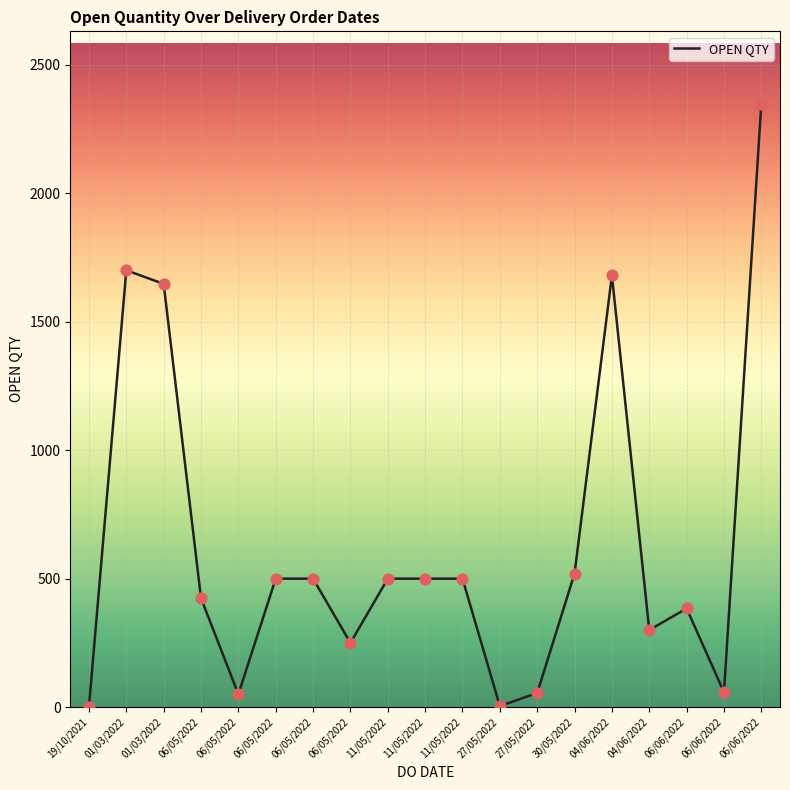

Approximately how many times larger is the value at 01/03/2022 compared to 30/05/2022?

3.2